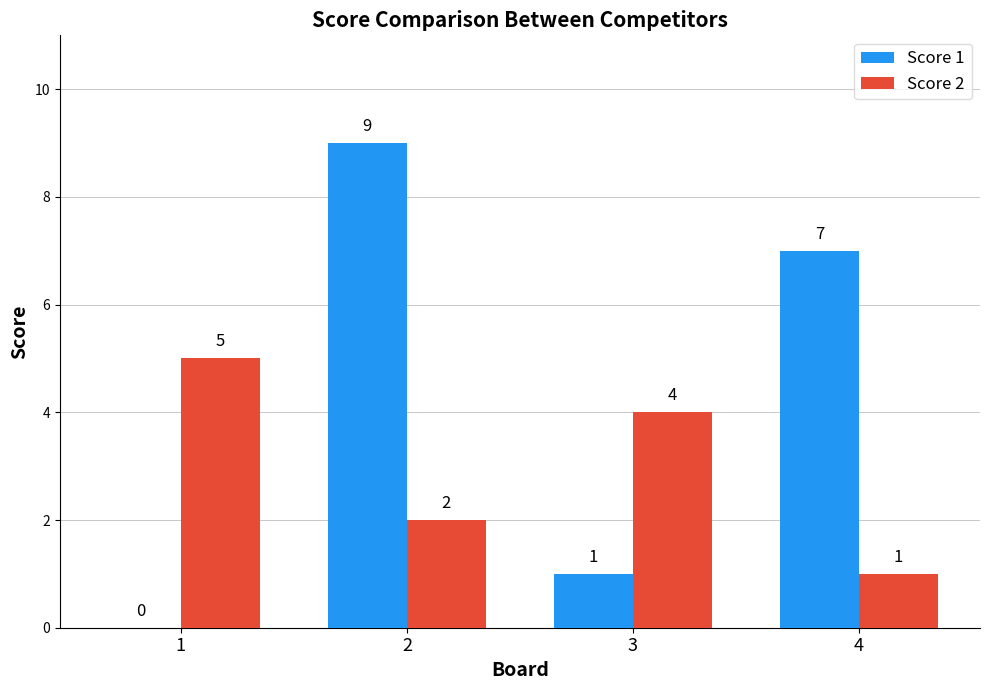

Which series has the widest spread of values?

Score 1